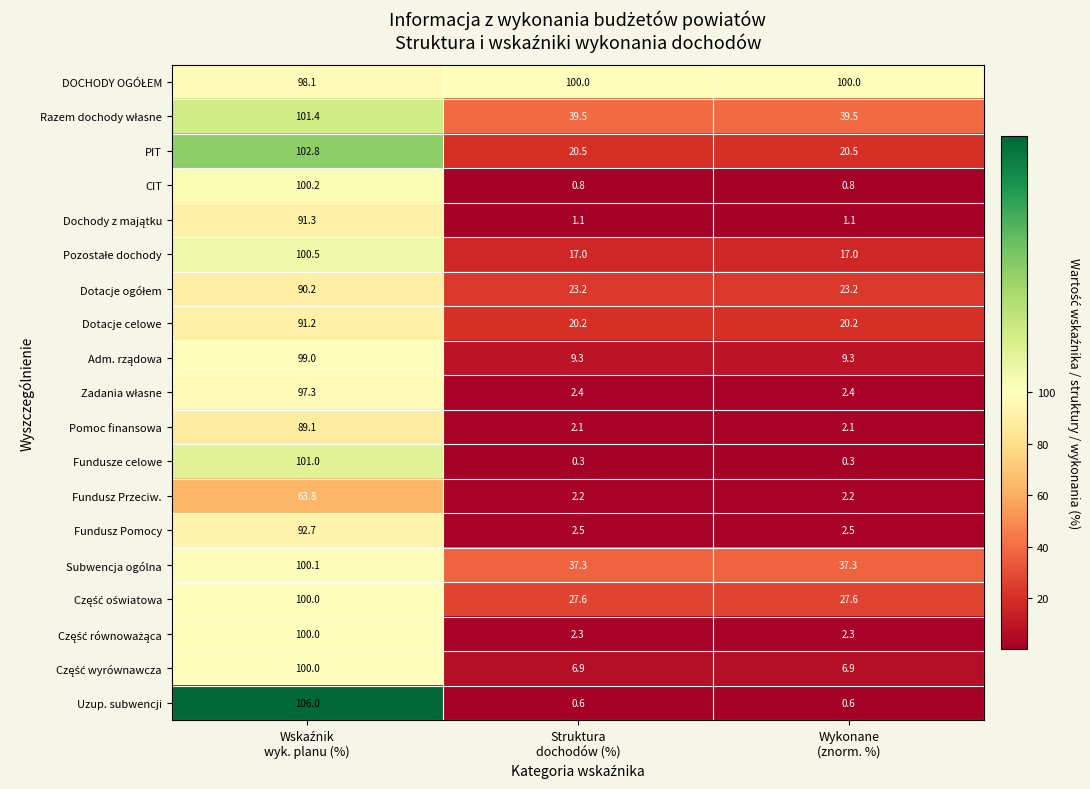

Which series has the widest spread of values?

Uzup. subwencji